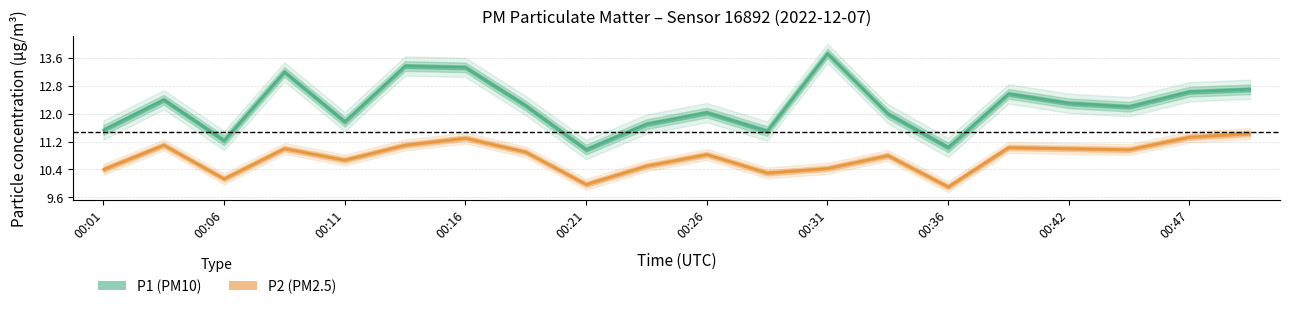

True or false: P2 and P1 cross at least once.

False